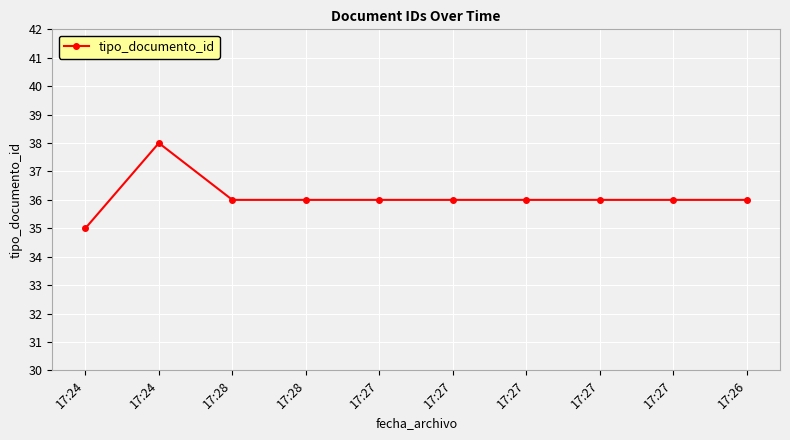

What is the average value?

36